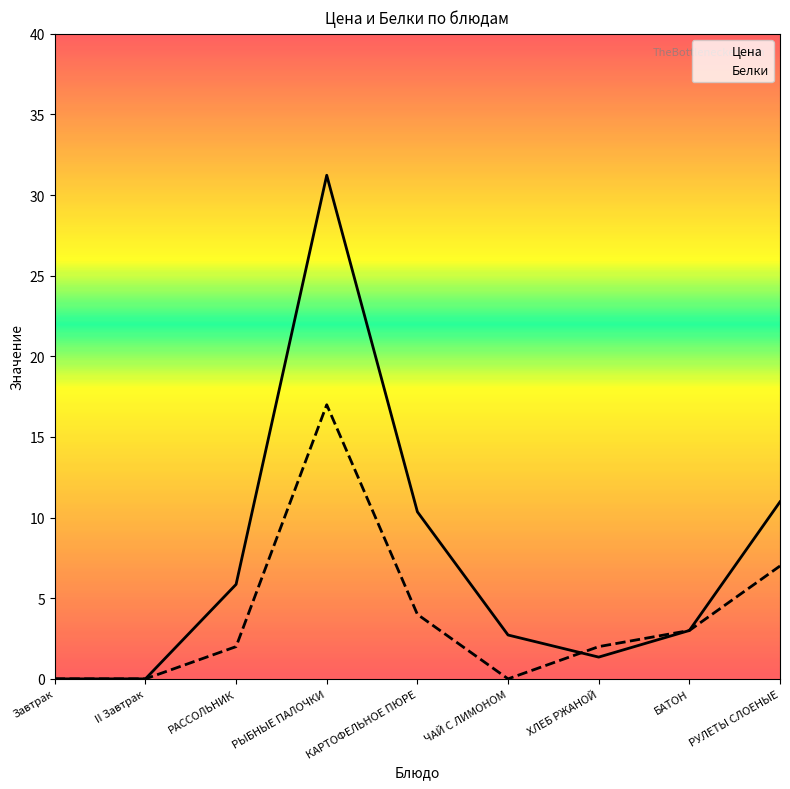

What is the difference between the second highest and second lowest values in the Белки series?

7.0